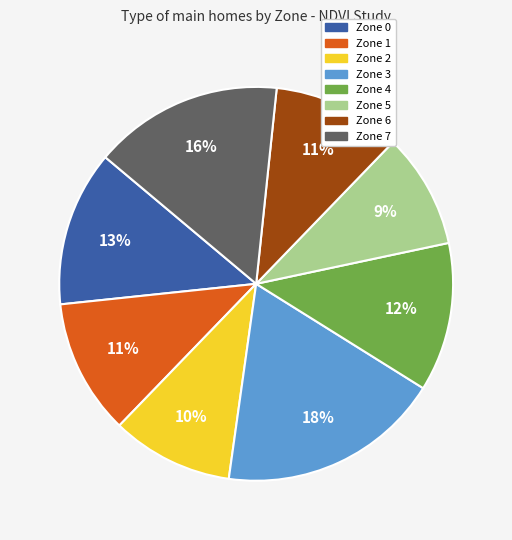

Which has a higher value, Zone 4 or Zone 1?

Zone 4